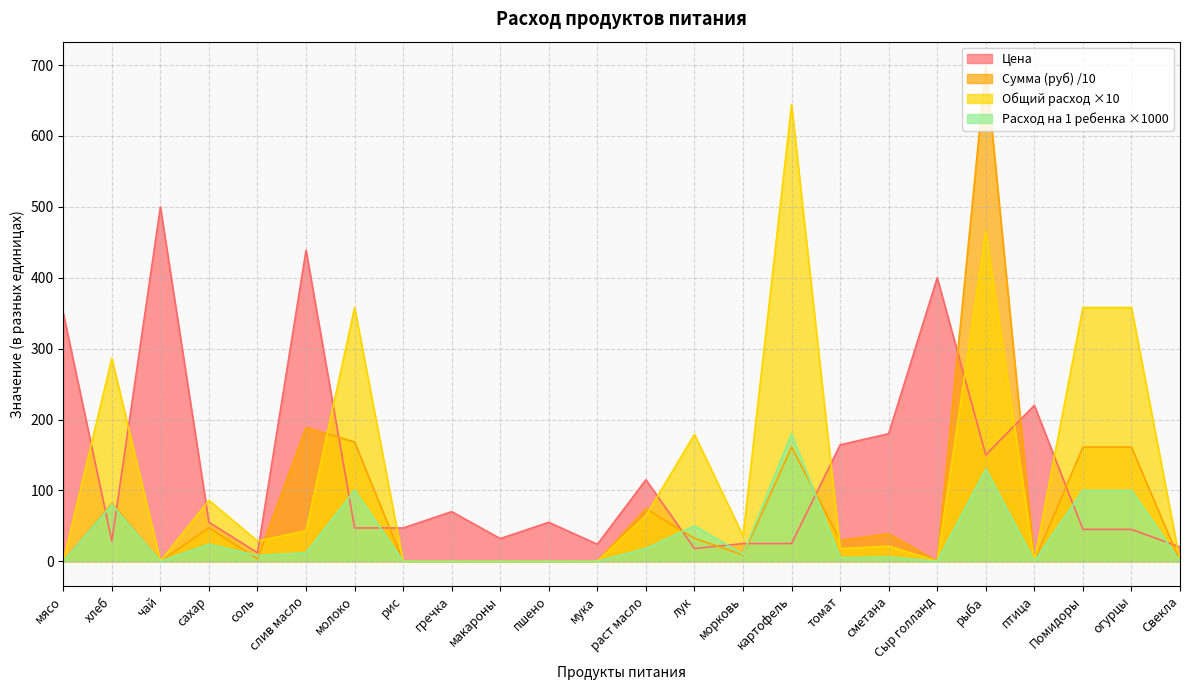

Where is the first local maximum for Цена?

чай